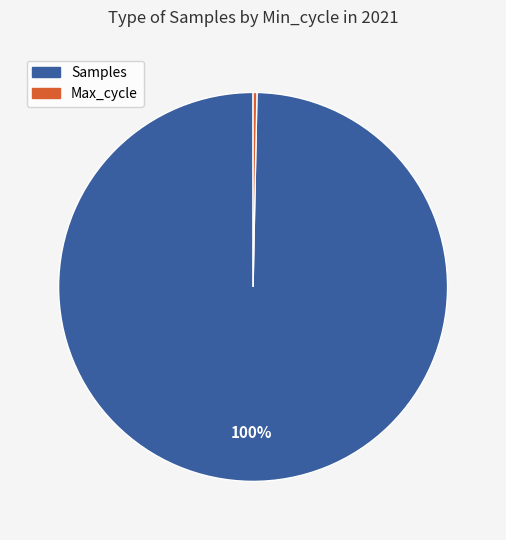

Is there any slice that represents more than half of the pie?

Yes